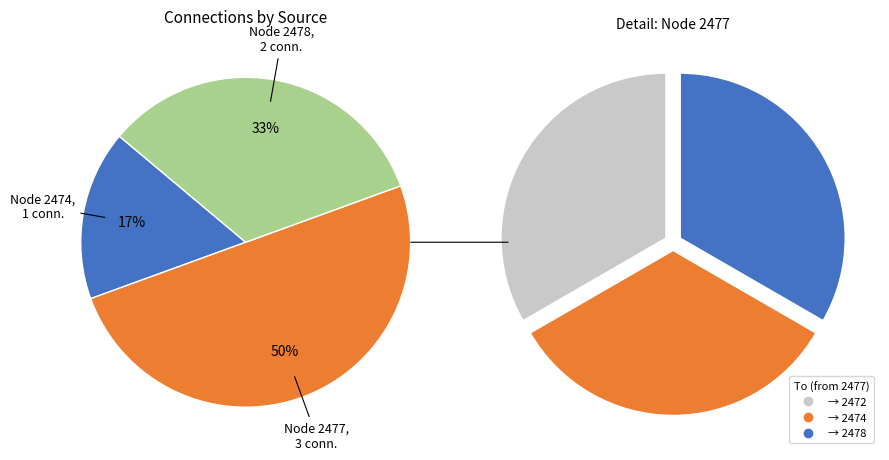

Is the sum of 2478 and 2474 greater than half?

No